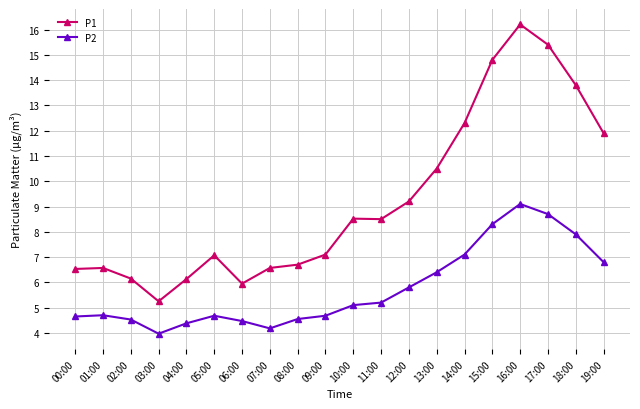

List the series in order of their overall mean, highest first.

P1, P2